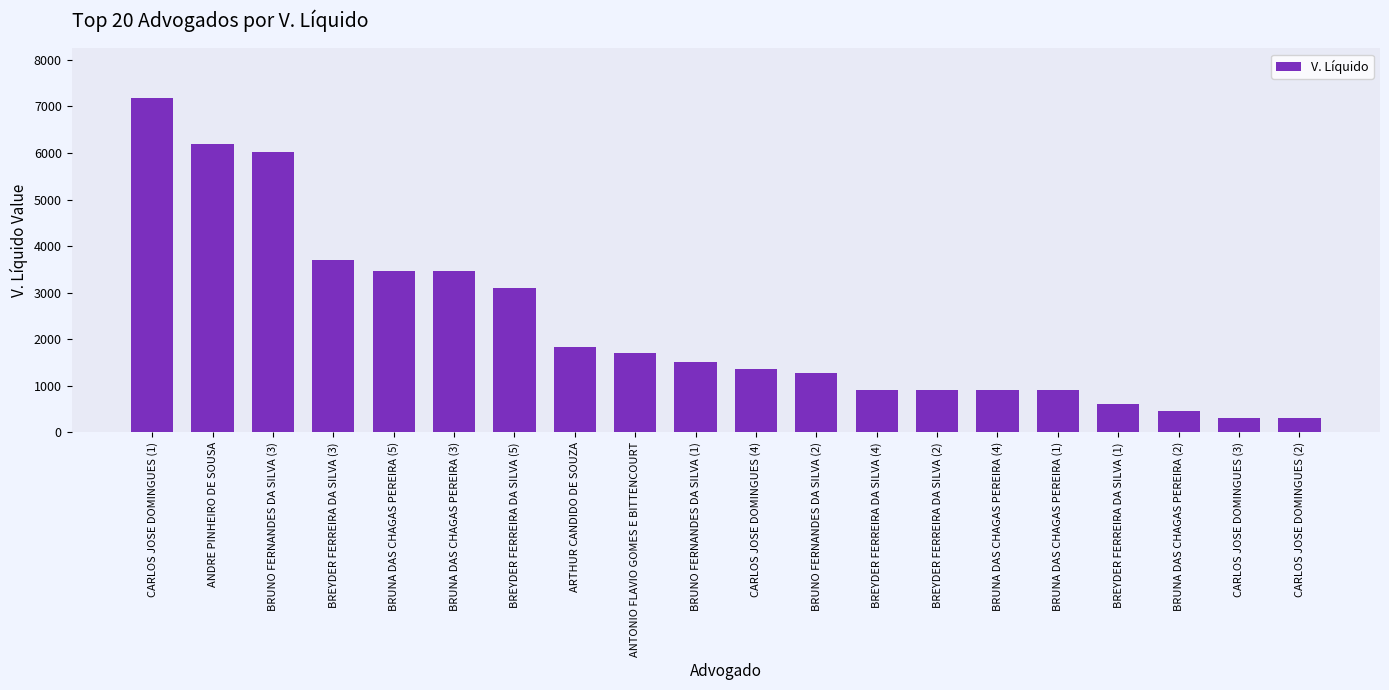

What is the ratio of the value at BRUNO FERNANDES DA SILVA (1) to the value at BREYDER FERREIRA DA SILVA (3)?

0.4